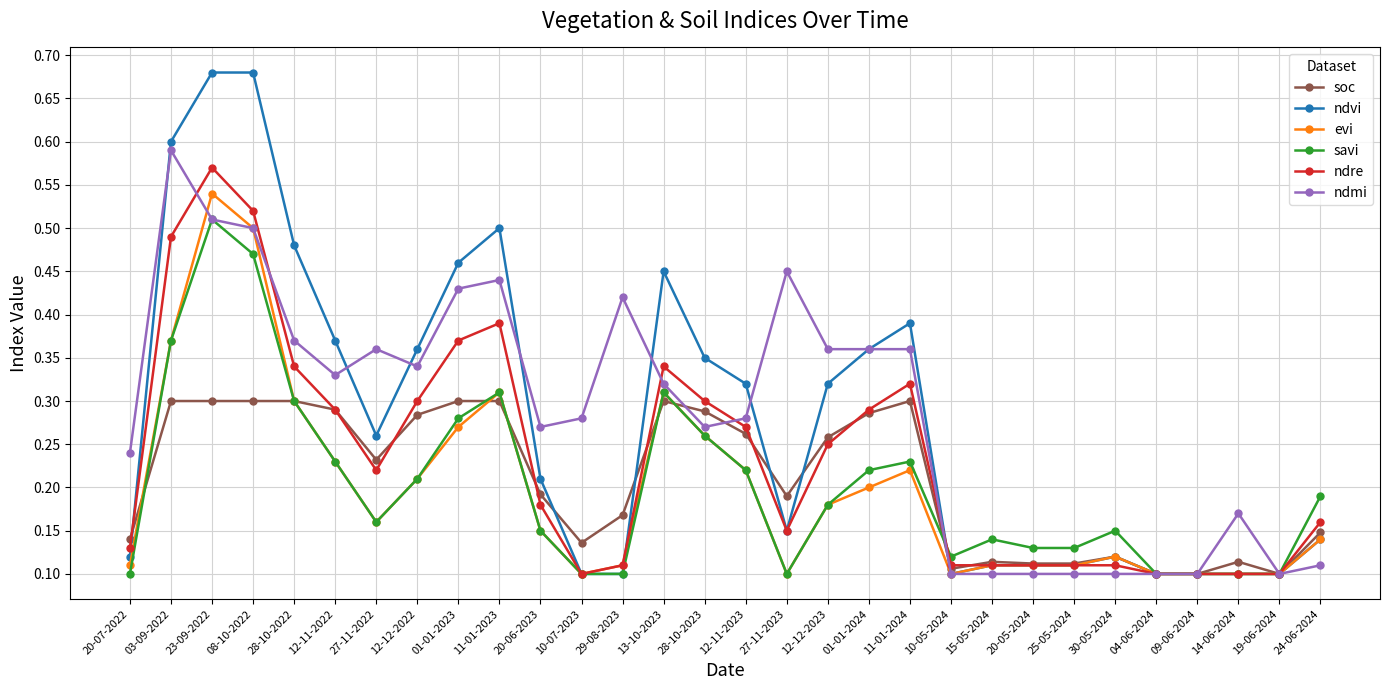

Is it true that savi equals 0.3 at 12-12-2023?

False